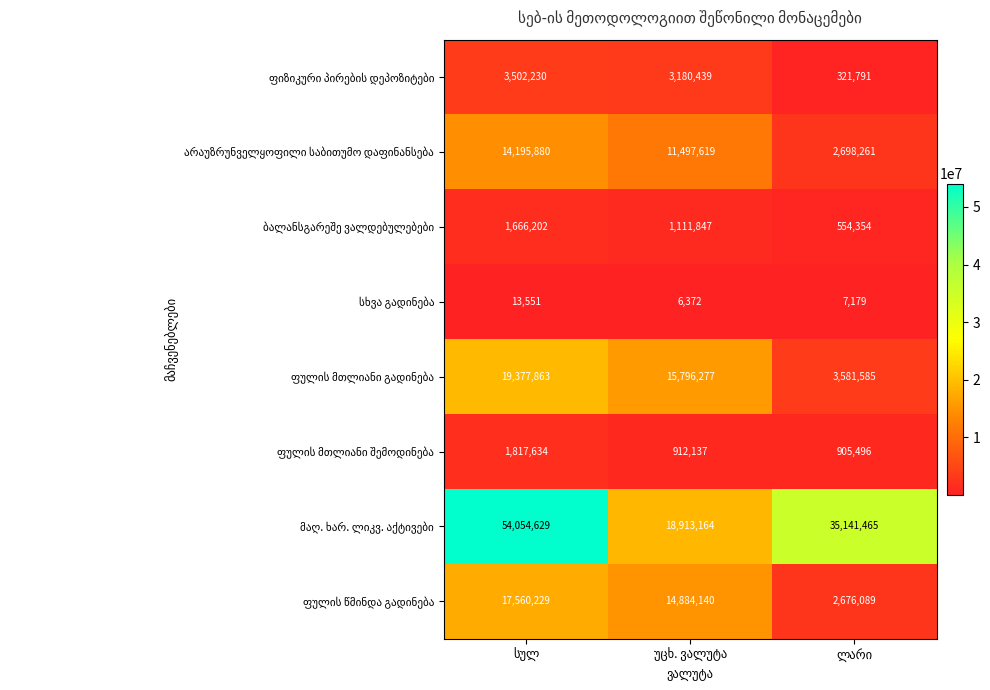

At how many categories does at least one series exceed 1133503?

3